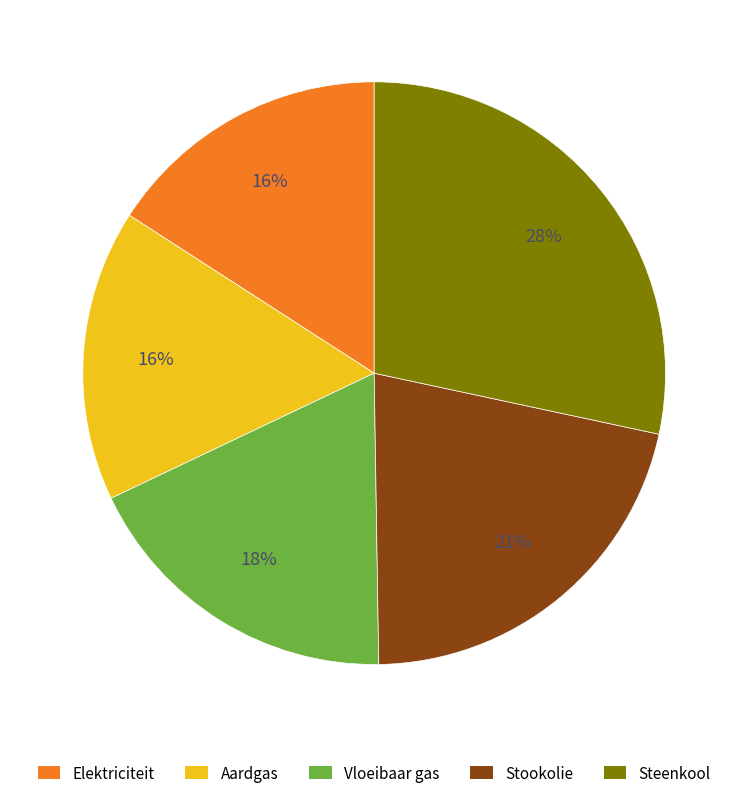

The Aardgas slice represents 16% of the pie. True or false?

True